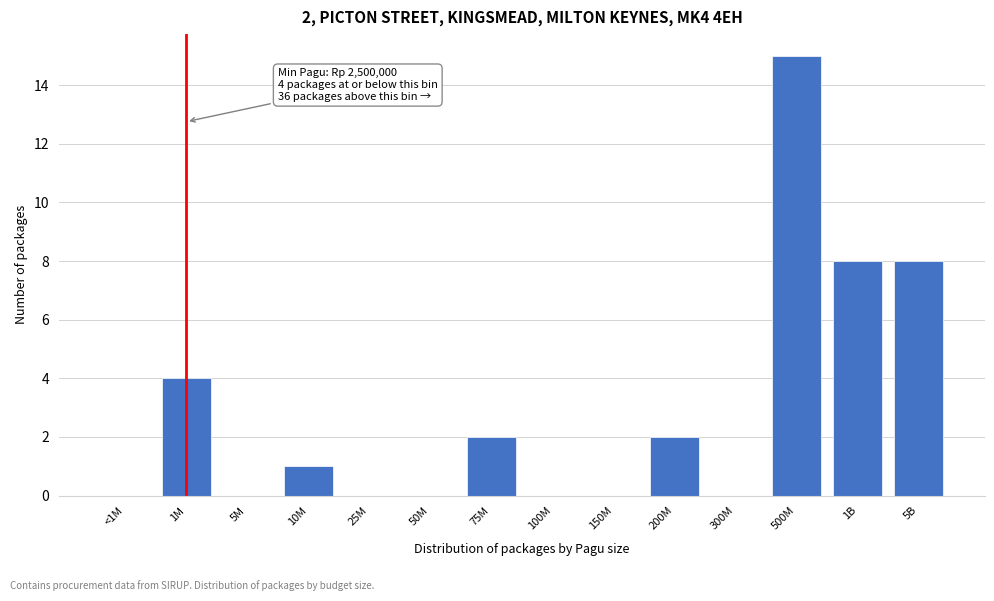

Reading left to right, list all the values displayed in this chart.

<1M=0	1M=4	5M=0	10M=1	25M=0	50M=0	75M=2	100M=0	150M=0	200M=2	300M=0	500M=15	1B=8	5B=8